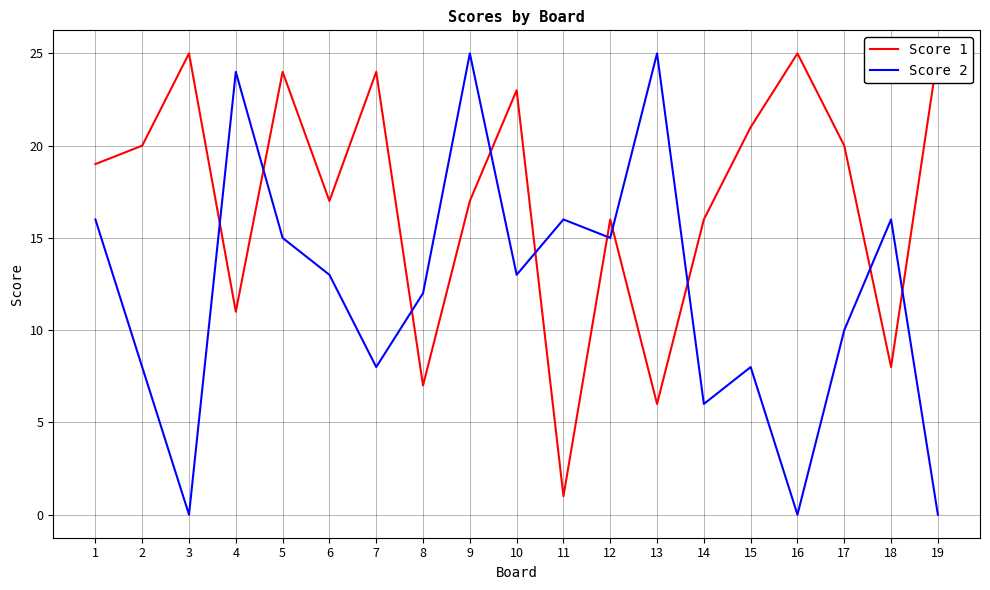

Which series has the largest total across all categories?

Score 1